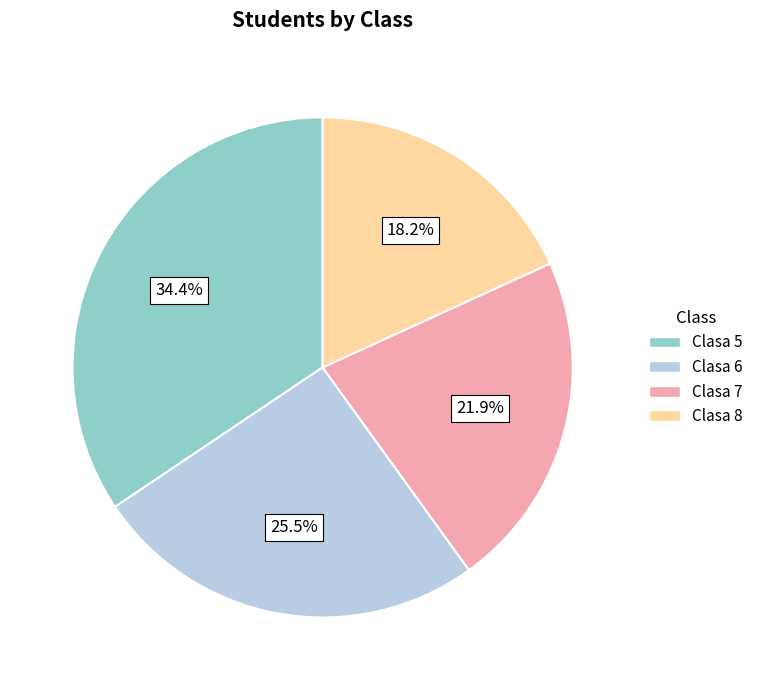

Rank the categories by value from lowest to highest.

Clasa 8, Clasa 7, Clasa 6, Clasa 5